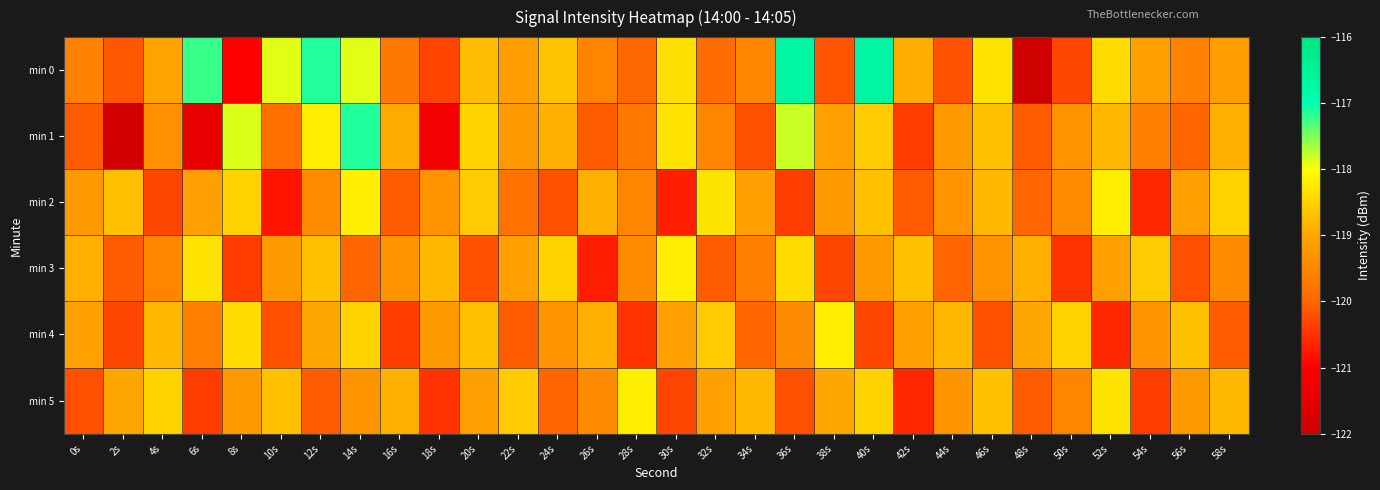

Reading left to right, list all the values displayed in this chart.

min 0: 0s=-119.6	2s=-120.1	4s=-119.0	6s=-117.2	8s=-121.0	10s=-117.9	12s=-117.1	14s=-117.9	16s=-119.7	18s=-120.3	20s=-118.7	22s=-119.2	24s=-118.7	26s=-119.5	28s=-120.0	30s=-118.3	32s=-119.9	34s=-119.5	36s=-116.7	38s=-120.2	40s=-116.7	42s=-118.9	44s=-120.2	46s=-118.3	48s=-121.9	50s=-120.3	52s=-118.4	54s=-119.1	56s=-119.6	58s=-119.2
min 1: 0s=-120.1	2s=-121.9	4s=-119.3	6s=-121.4	8s=-117.9	10s=-119.8	12s=-118.2	14s=-117.1	16s=-118.9	18s=-121.2	20s=-118.5	22s=-119.2	24s=-118.9	26s=-120.1	28s=-119.7	30s=-118.3	32s=-119.5	34s=-120.2	36s=-117.8	38s=-119.1	40s=-118.6	42s=-120.4	44s=-119.2	46s=-118.7	48s=-120.1	50s=-119.3	52s=-118.8	54s=-119.6	56s=-120.0	58s=-118.9
min 2: 0s=-119.2	2s=-118.7	4s=-120.3	6s=-119.1	8s=-118.5	10s=-120.8	12s=-119.4	14s=-118.2	16s=-120.1	18s=-119.3	20s=-118.6	22s=-119.8	24s=-120.2	26s=-118.9	28s=-119.5	30s=-120.7	32s=-118.3	34s=-119.1	36s=-120.4	38s=-119.2	40s=-118.7	42s=-120.1	44s=-119.3	46s=-118.8	48s=-120.0	50s=-119.4	52s=-118.2	54s=-120.6	56s=-119.1	58s=-118.5
min 3: 0s=-118.9	2s=-120.1	4s=-119.5	6s=-118.3	8s=-120.4	10s=-119.2	12s=-118.7	14s=-120.0	16s=-119.3	18s=-118.8	20s=-120.2	22s=-119.1	24s=-118.5	26s=-120.7	28s=-119.4	30s=-118.2	32s=-120.1	34s=-119.6	36s=-118.4	38s=-120.3	40s=-119.2	42s=-118.7	44s=-120.0	46s=-119.3	48s=-118.9	50s=-120.5	52s=-119.1	54s=-118.6	56s=-120.2	58s=-119.4
min 4: 0s=-119.1	2s=-120.3	4s=-118.8	6s=-119.6	8s=-118.4	10s=-120.2	12s=-119.0	14s=-118.5	16s=-120.4	18s=-119.2	20s=-118.7	22s=-120.1	24s=-119.3	26s=-118.9	28s=-120.5	30s=-119.1	32s=-118.6	34s=-120.0	36s=-119.4	38s=-118.2	40s=-120.3	42s=-119.1	44s=-118.8	46s=-120.2	48s=-119.0	50s=-118.5	52s=-120.6	54s=-119.3	56s=-118.7	58s=-120.1
min 5: 0s=-120.2	2s=-119.0	4s=-118.5	6s=-120.4	8s=-119.2	10s=-118.7	12s=-120.1	14s=-119.3	16s=-118.9	18s=-120.5	20s=-119.1	22s=-118.6	24s=-120.0	26s=-119.4	28s=-118.2	30s=-120.3	32s=-119.1	34s=-118.8	36s=-120.2	38s=-119.0	40s=-118.5	42s=-120.6	44s=-119.3	46s=-118.7	48s=-120.1	50s=-119.5	52s=-118.3	54s=-120.4	56s=-119.2	58s=-118.8